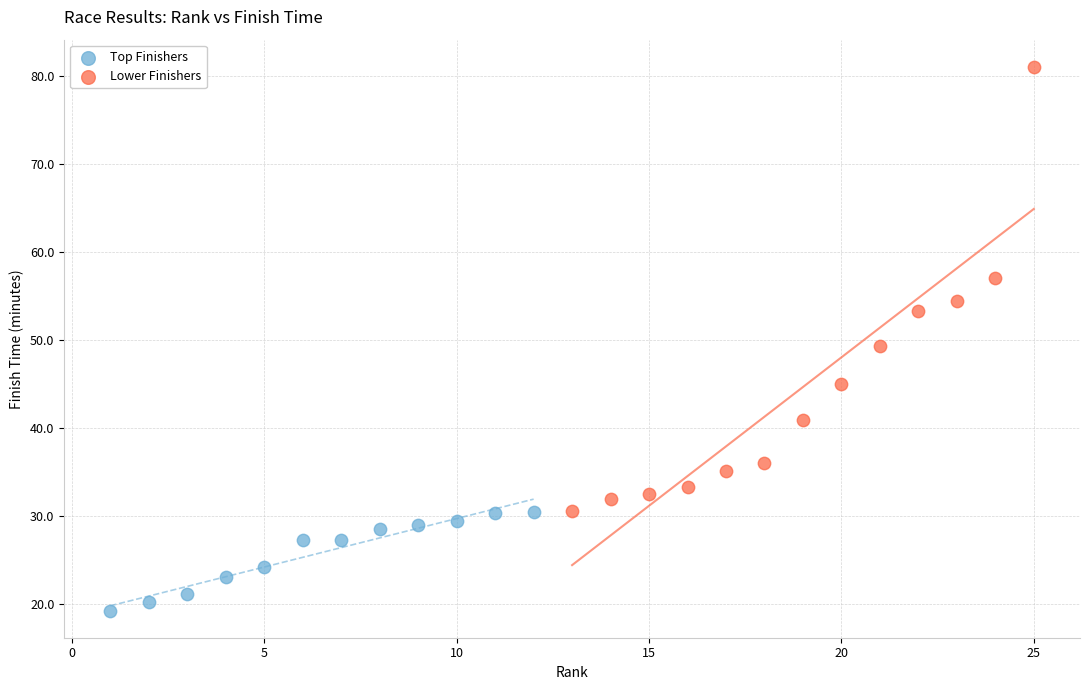

Which series reaches the maximum Y coordinate?

Lower Finishers